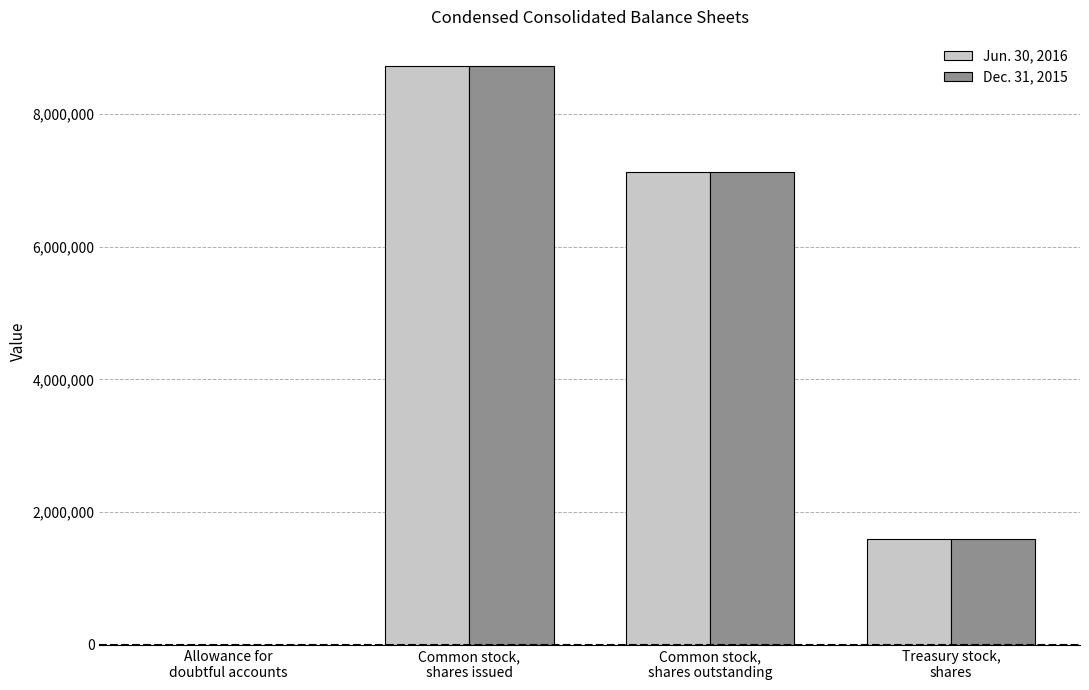

Where does the Jun. 30, 2016 series first go above 7130956?

Common stock,
shares issued